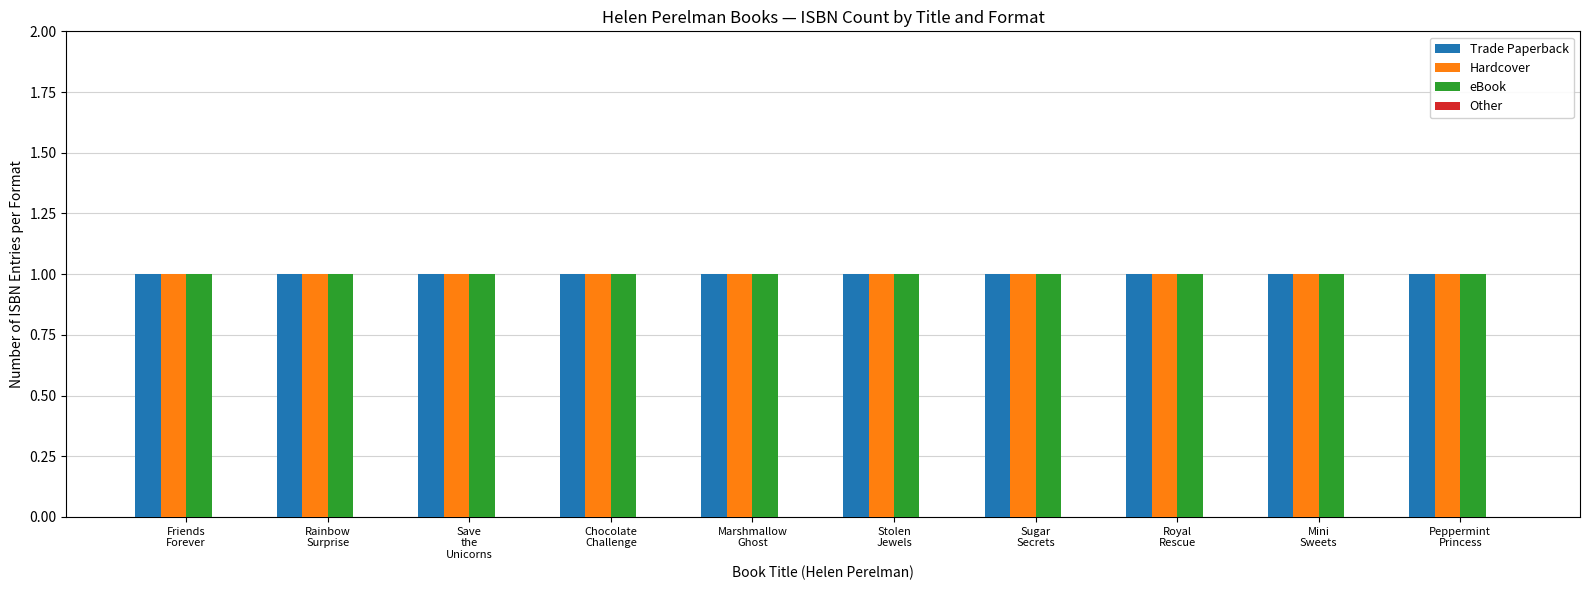

Reading right to left, extract all data points from this chart.

Trade Paperback: Peppermint
Princess=1	Mini
Sweets=1	Royal
Rescue=1	Sugar
Secrets=1	Stolen
Jewels=1	Marshmallow
Ghost=1	Chocolate
Challenge=1	Save
the
Unicorns=1	Rainbow
Surprise=1	Friends
Forever=1
Hardcover: Peppermint
Princess=1	Mini
Sweets=1	Royal
Rescue=1	Sugar
Secrets=1	Stolen
Jewels=1	Marshmallow
Ghost=1	Chocolate
Challenge=1	Save
the
Unicorns=1	Rainbow
Surprise=1	Friends
Forever=1
eBook: Peppermint
Princess=1	Mini
Sweets=1	Royal
Rescue=1	Sugar
Secrets=1	Stolen
Jewels=1	Marshmallow
Ghost=1	Chocolate
Challenge=1	Save
the
Unicorns=1	Rainbow
Surprise=1	Friends
Forever=1
Other: Peppermint
Princess=0	Mini
Sweets=0	Royal
Rescue=0	Sugar
Secrets=0	Stolen
Jewels=0	Marshmallow
Ghost=0	Chocolate
Challenge=0	Save
the
Unicorns=0	Rainbow
Surprise=0	Friends
Forever=0